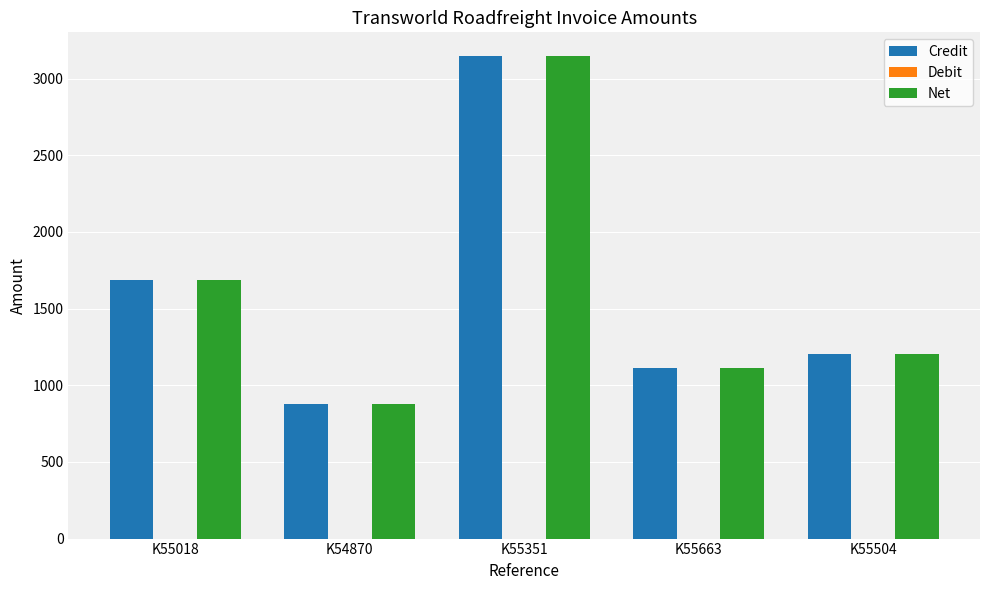

The Credit series shows 1204.8 at K55504. True or false?

True